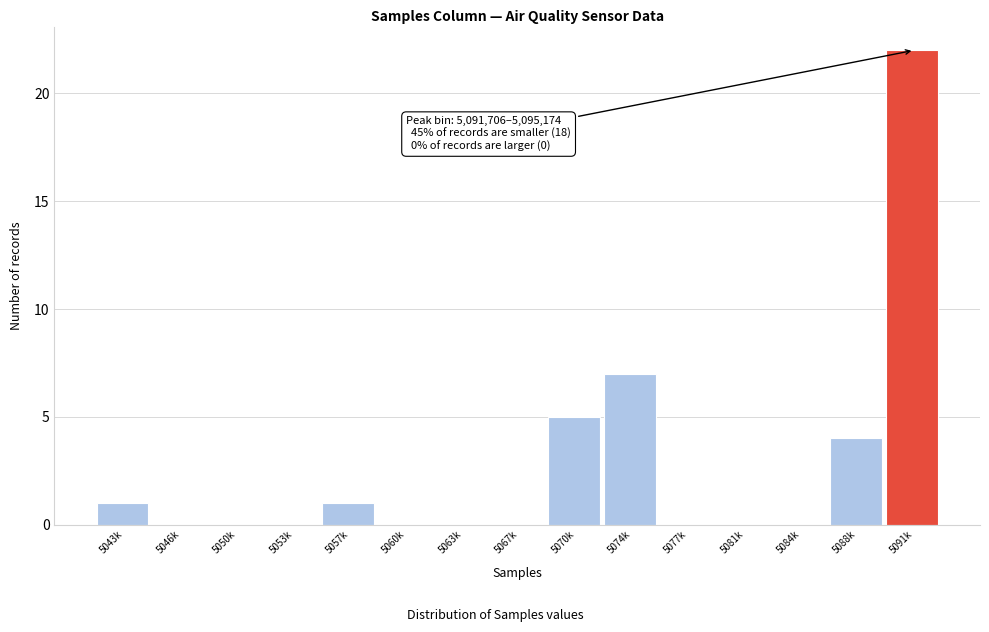

Reading right to left, extract all data points from this chart.

5091k=22	5088k=4	5084k=0	5081k=0	5077k=0	5074k=7	5070k=5	5067k=0	5063k=0	5060k=0	5057k=1	5053k=0	5050k=0	5046k=0	5043k=1